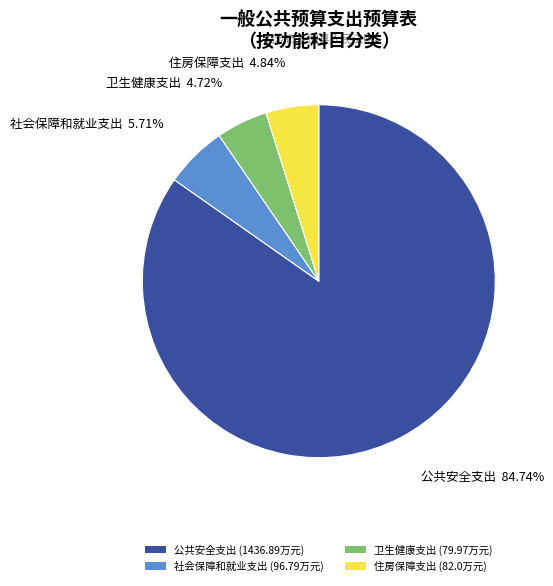

What is the largest slice in the pie chart?

公共安全支出